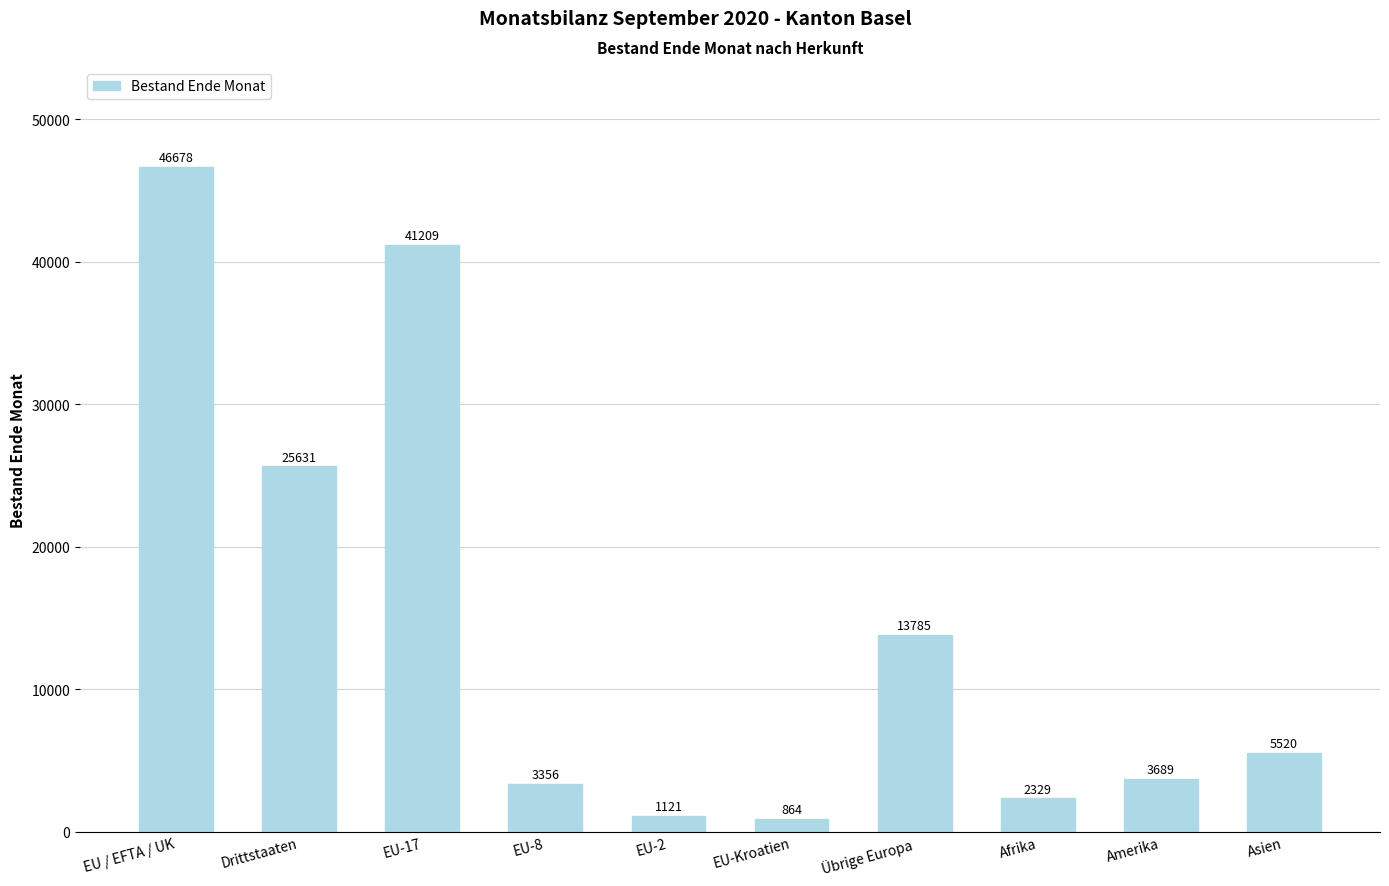

Approximately how many times larger is the value at EU-17 compared to EU-Kroatien?

47.7